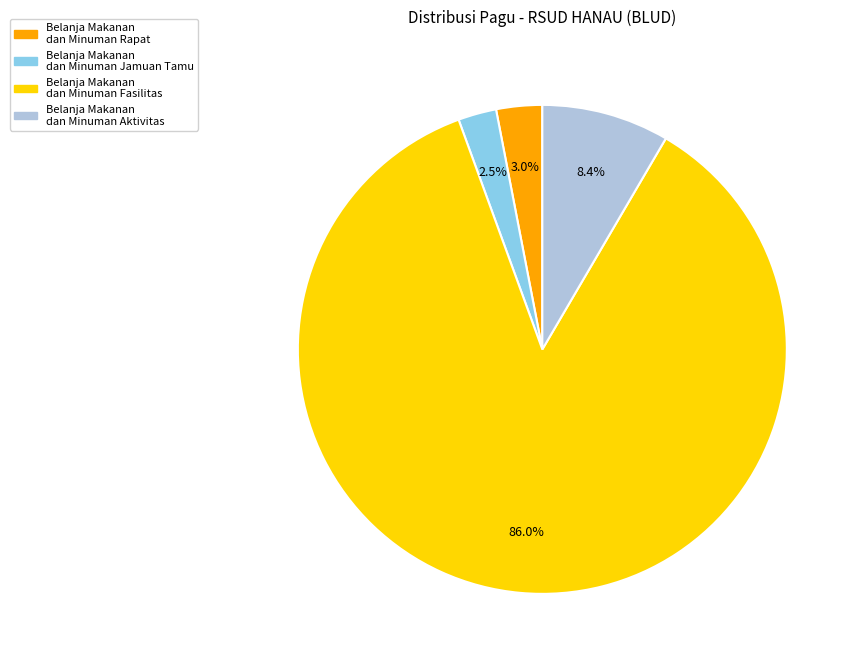

Is there a majority slice in this chart?

Yes